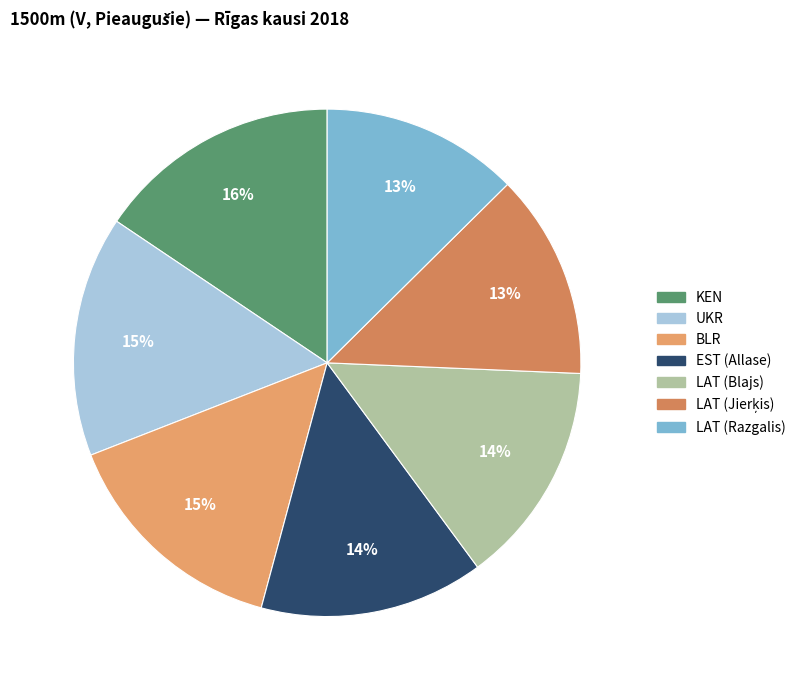

Between EST (Allase) and LAT (Razgalis), which is larger?

EST (Allase)